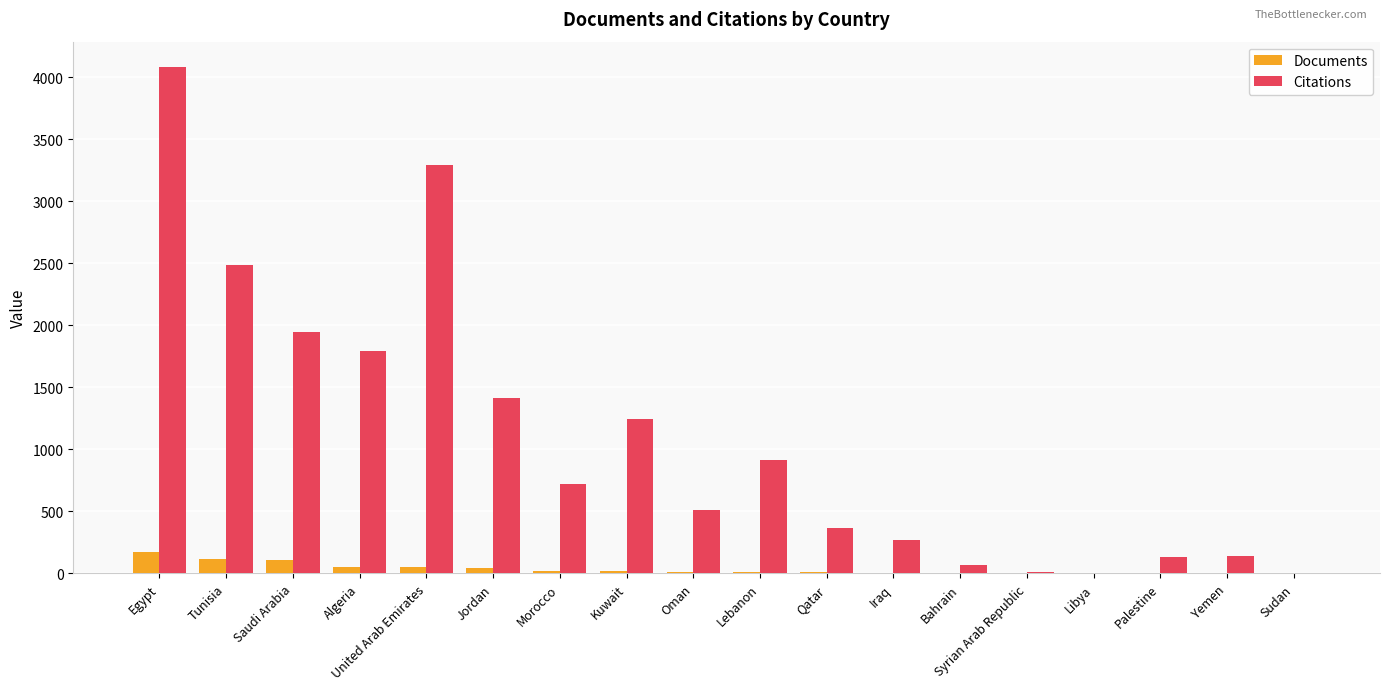

Between Tunisia and Morocco, which series saw the biggest shift?

Citations